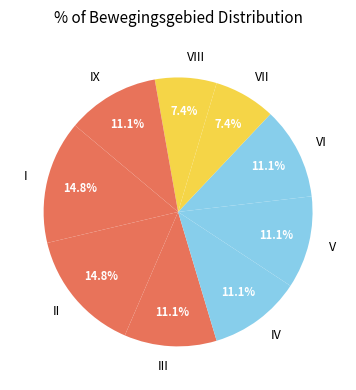

To the nearest percent, what is the difference between the VI and VIII slice percentages?

4%